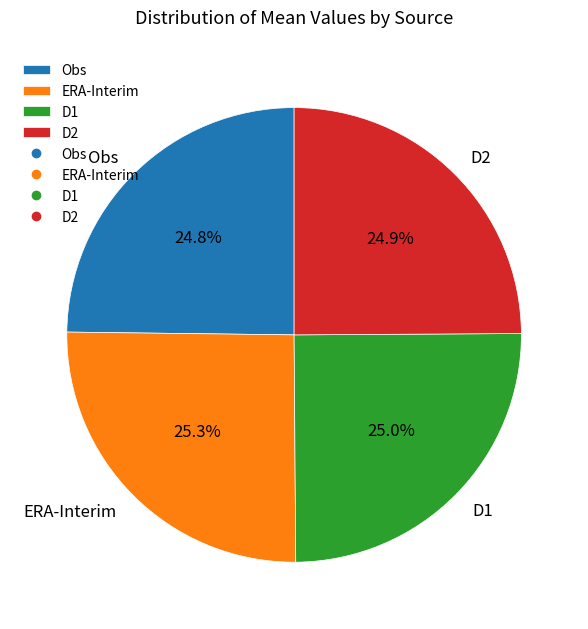

Approximately how many times larger is the value at D1 compared to D2?

1.0